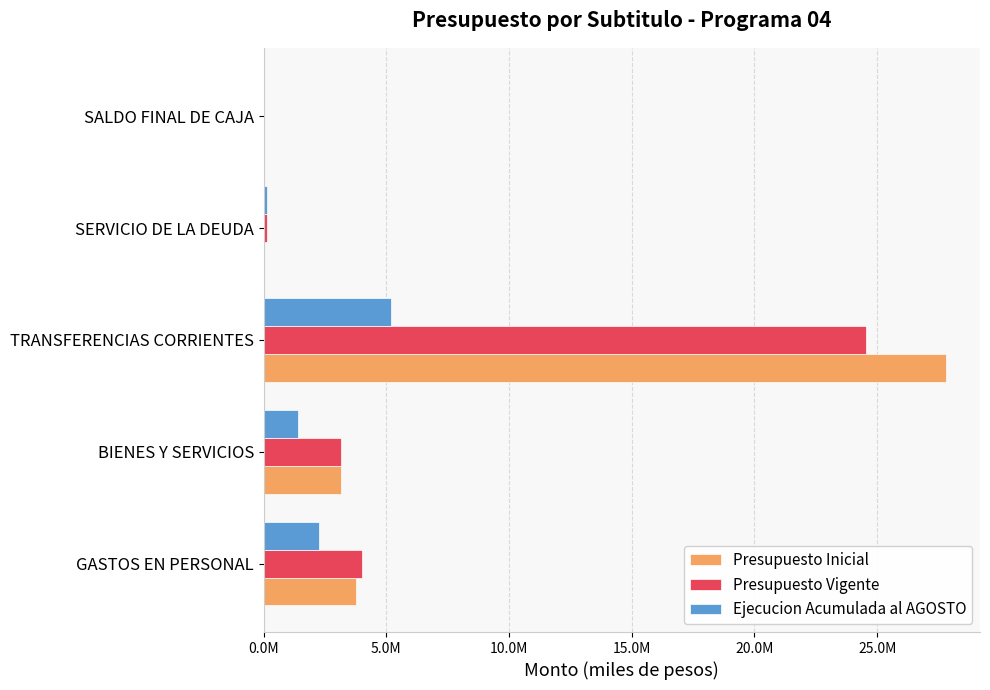

What is the greatest value displayed?

27802530